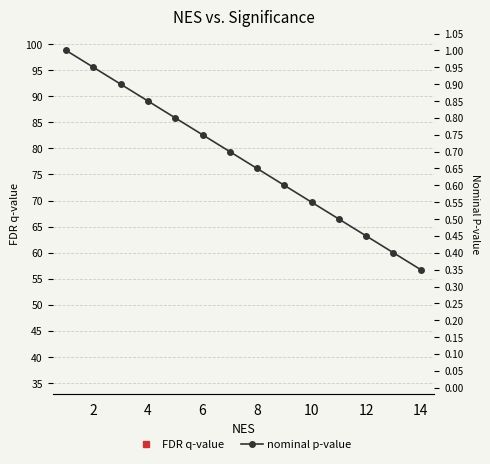

How many data points in FDR q-value are less than 70?

7